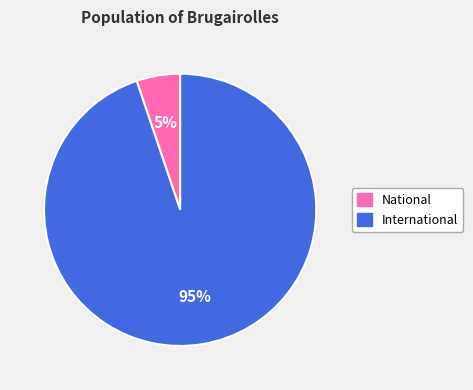

Count the number of slices in the pie.

2